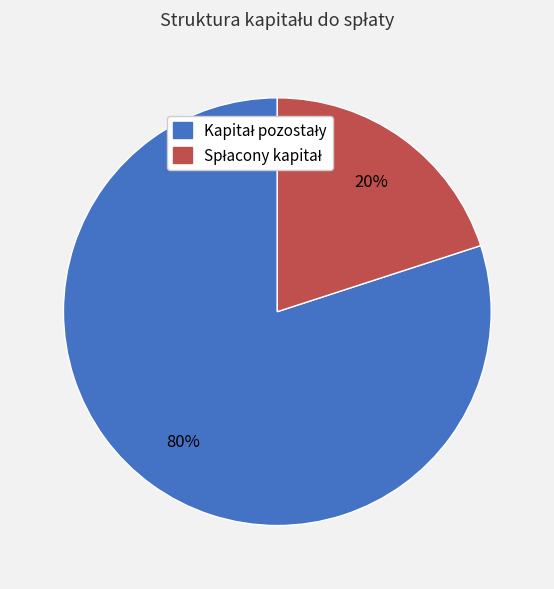

To the nearest percent, what is the difference between the largest and smallest slice percentages?

60%